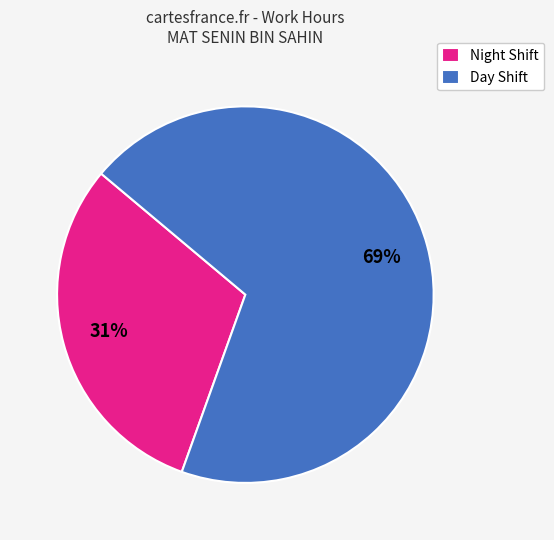

Is there any slice that represents more than half of the pie?

Yes